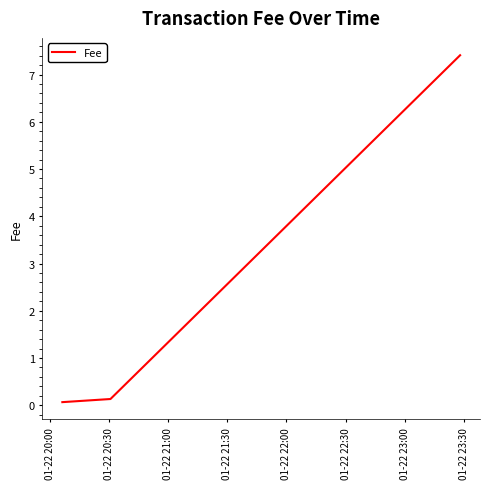

What is the average value?

2.5